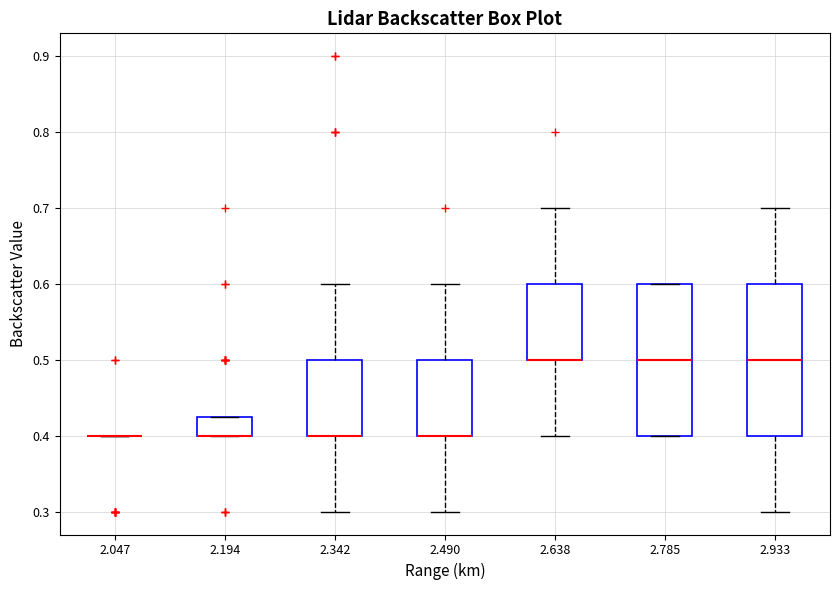

Reading left to right, read every box against the y-axis: the position of its median line, the range the box covers, and the ends of its whiskers. The values are not printed on the chart, so give them approximately, as read against the axis.

2.047: box collapsed to a line at 0.40, whiskers 0.40 to 0.40
2.194: median 0.40 (drawn on the box's lower edge), box 0.40 to 0.43, whiskers 0.40 to 0.43
2.342: median 0.40 (drawn on the box's lower edge), box 0.40 to 0.50, whiskers 0.30 to 0.60
2.490: median 0.40 (drawn on the box's lower edge), box 0.40 to 0.50, whiskers 0.30 to 0.60
2.638: median 0.50 (drawn on the box's lower edge), box 0.50 to 0.60, whiskers 0.40 to 0.70
2.785: median 0.50, box 0.40 to 0.60, whiskers 0.40 to 0.60
2.933: median 0.50, box 0.40 to 0.60, whiskers 0.30 to 0.70